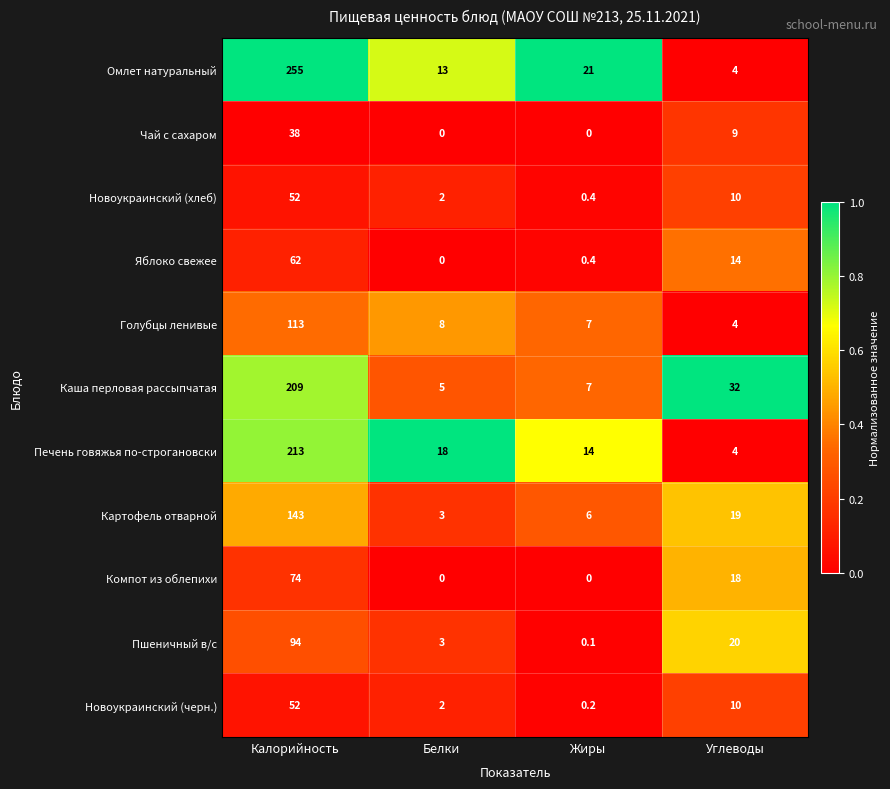

What is the difference between the maximum and minimum values in the Картофель отварной series?

140.0